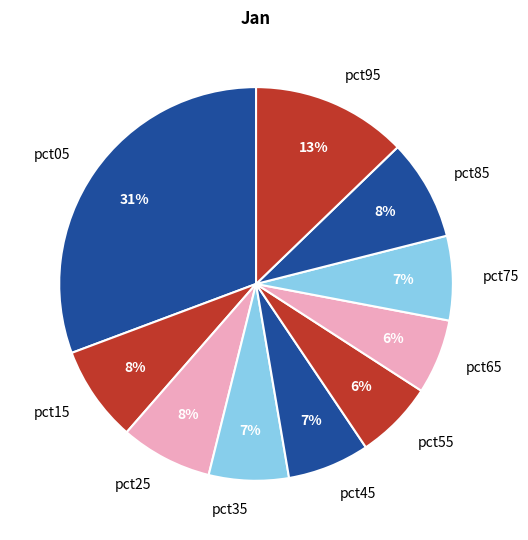

To the nearest percent, what is the combined percentage of pct15 and pct55?

14%